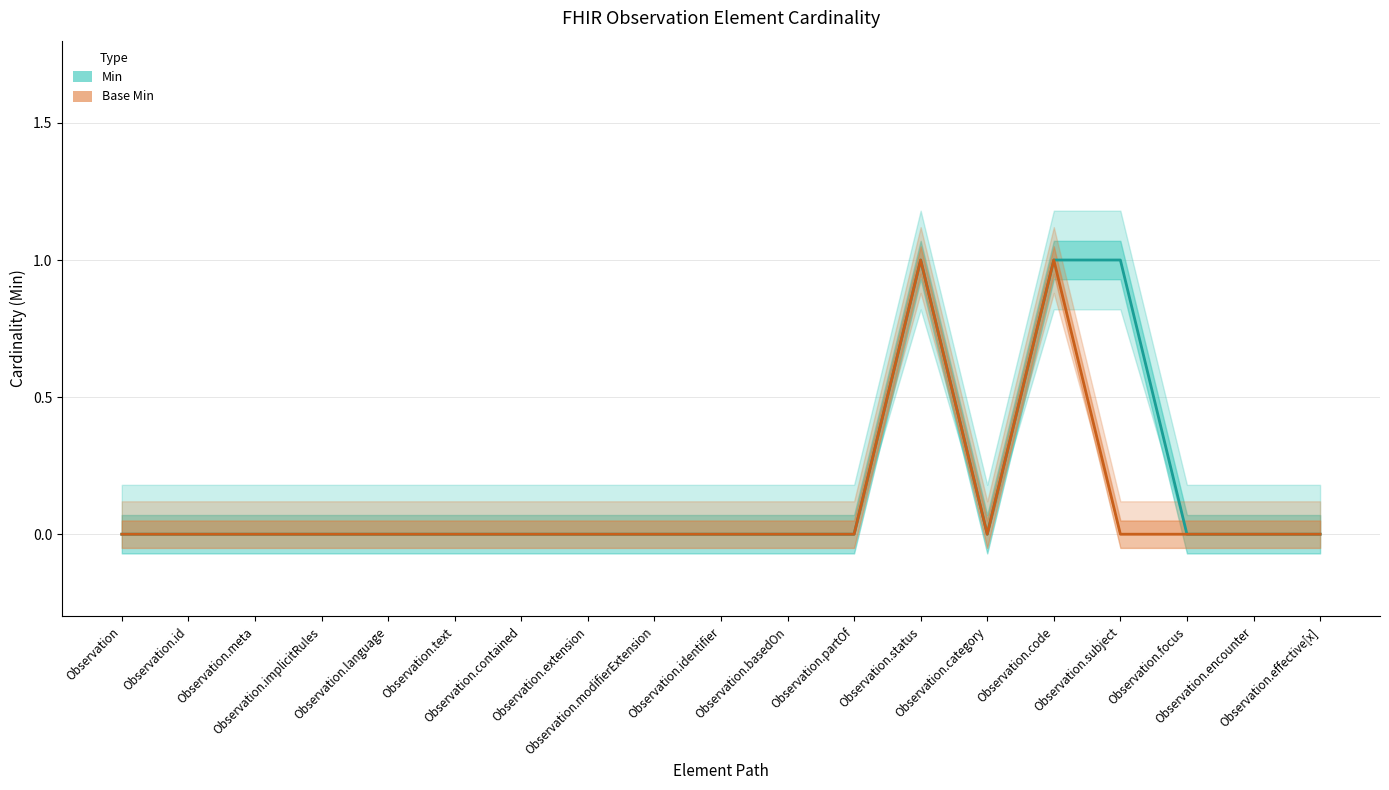

Count the Min values in the range 0 to 1.

19